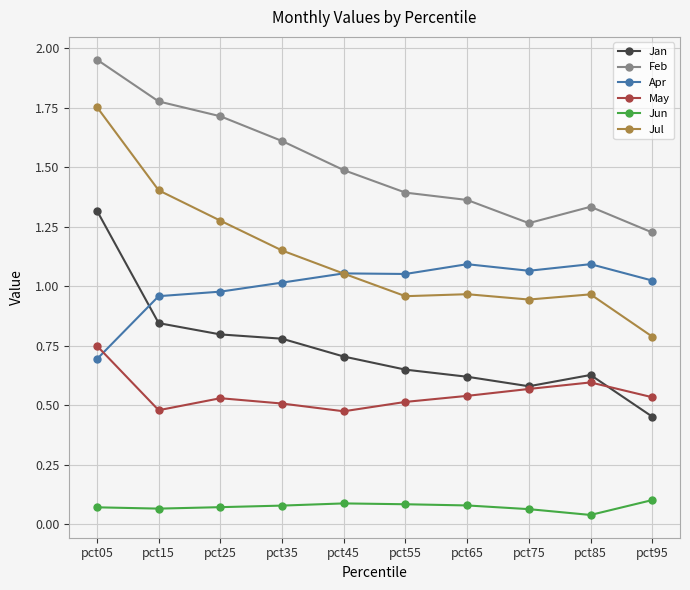

At pct55, list the series in order from smallest to largest.

Jun, May, Jan, Jul, Apr, Feb